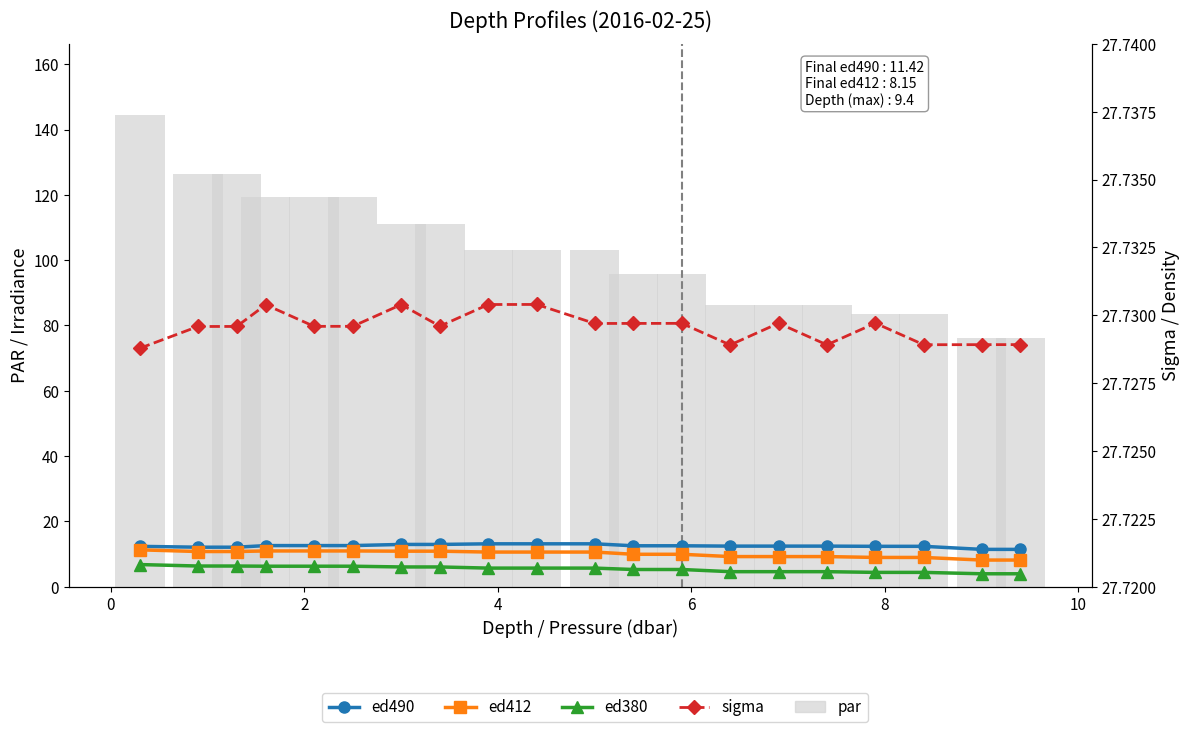

True or false: par has a value of 35.5 at 18.

False